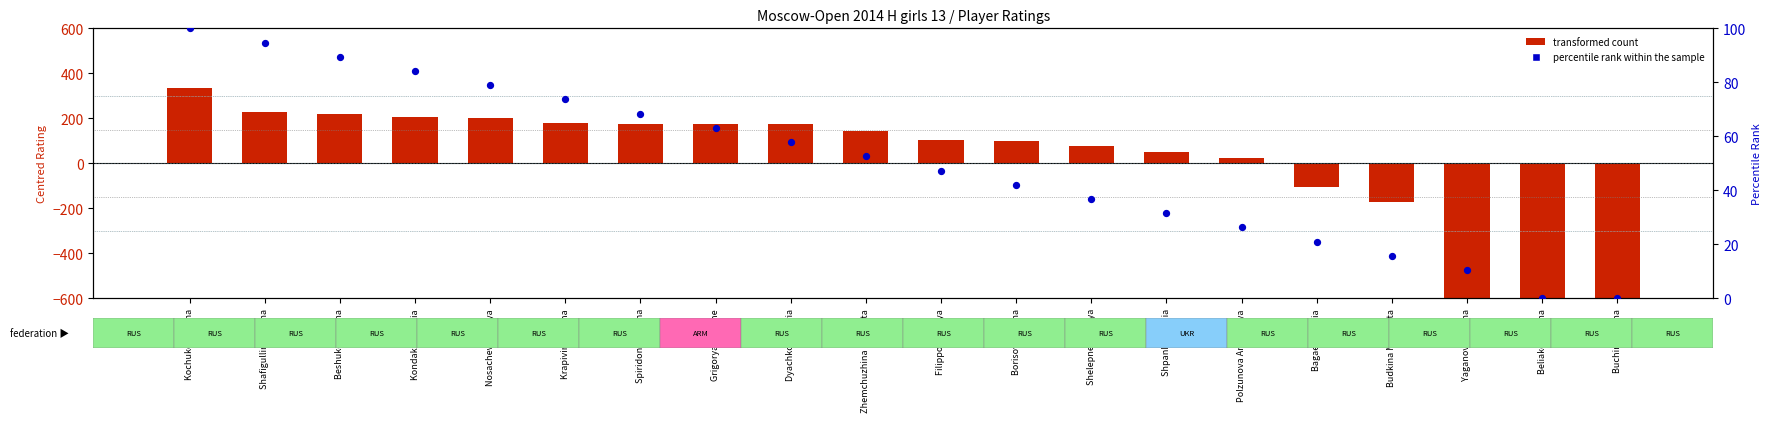

Is the value of transformed count (centred rating) at Nosacheva Mariya greater than the value of percentile rank within the sample at Bagaeva Maria?

Yes